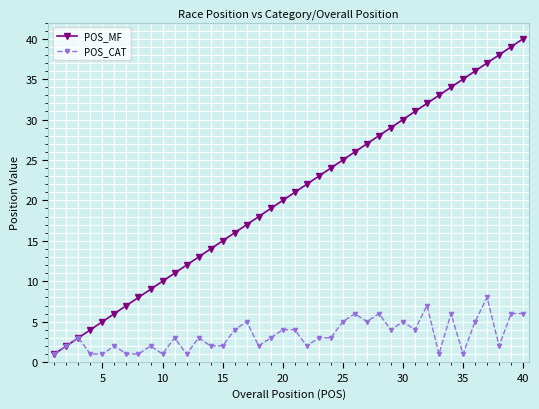

Rank the series by their maximum value, from highest to lowest.

POS_MF, POS_CAT